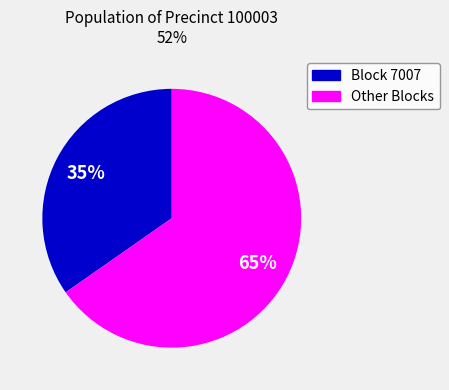

To the nearest percent, what is the average slice percentage?

50%